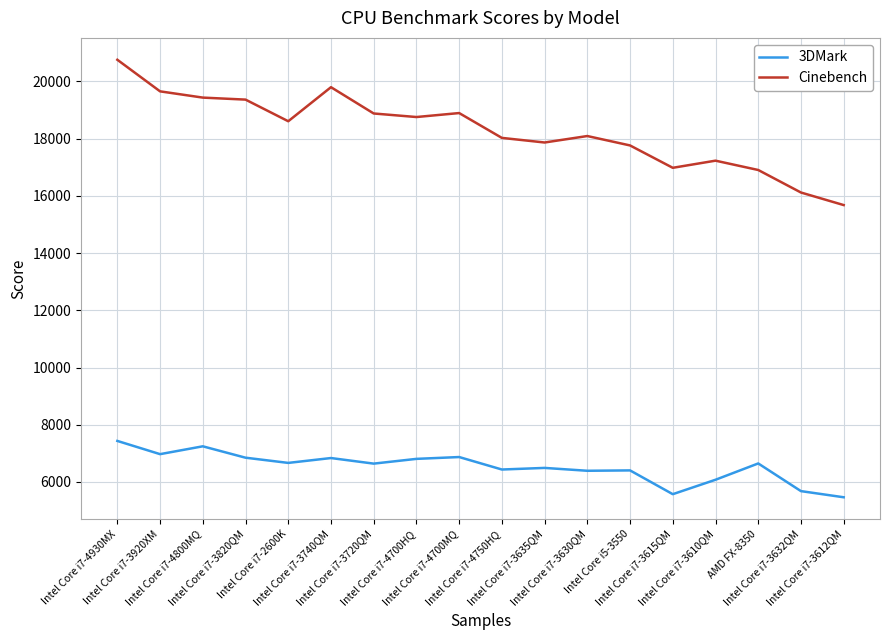

Which series has the largest total across all categories?

Cinebench